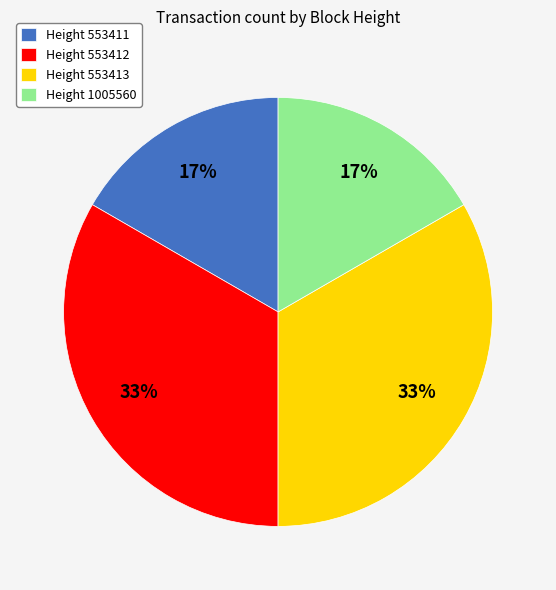

Count the number of slices in the pie.

4